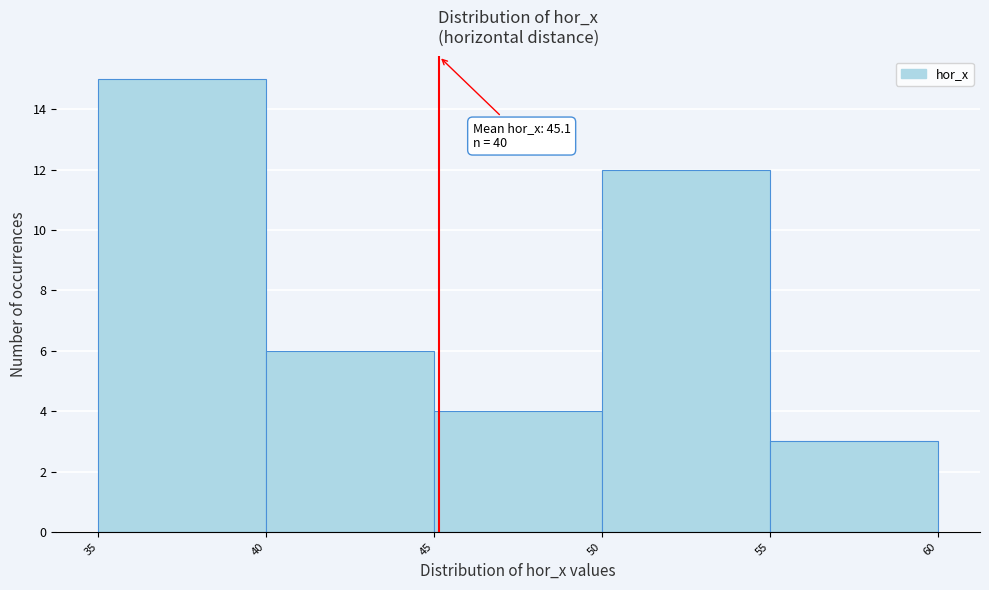

Over which range of the x-axis is the bar tallest?

35 to 40